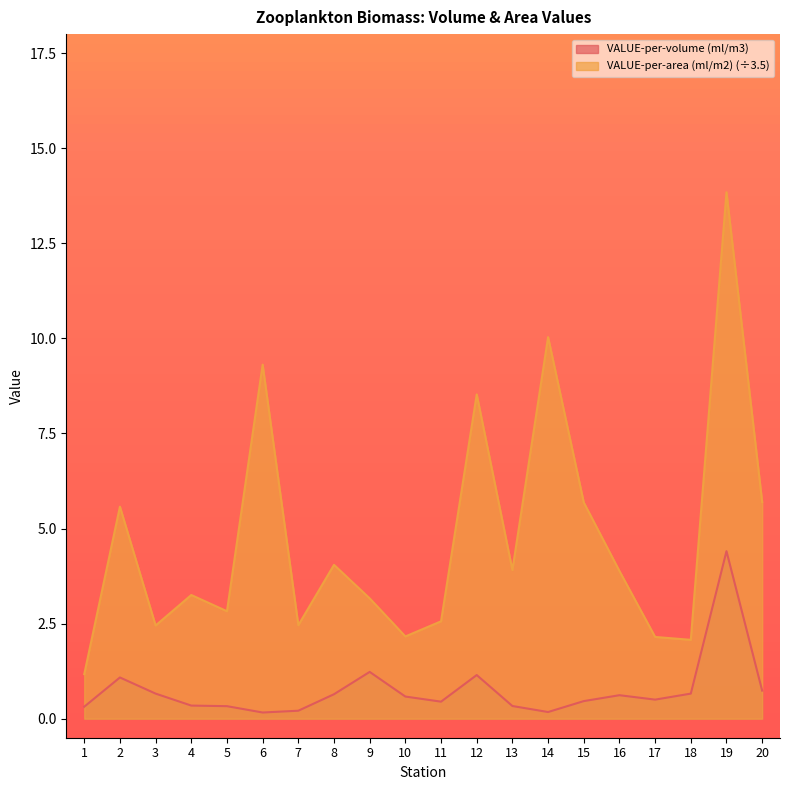

Reading right to left, transcribe all the data shown in this chart.

VALUE-per-volume (ml/m3): 0.7	4.4	0.7	0.5	0.6	0.5	0.2	0.3	1.1	0.4	0.6	1.2	0.6	0.2	0.2	0.3	0.3	0.7	1.1	0.3
VALUE-per-area (ml/m2): 5.7	13.8	2.1	2.1	3.9	5.7	10.0	3.9	8.5	2.6	2.2	3.2	4.0	2.5	9.3	2.8	3.3	2.5	5.6	1.2